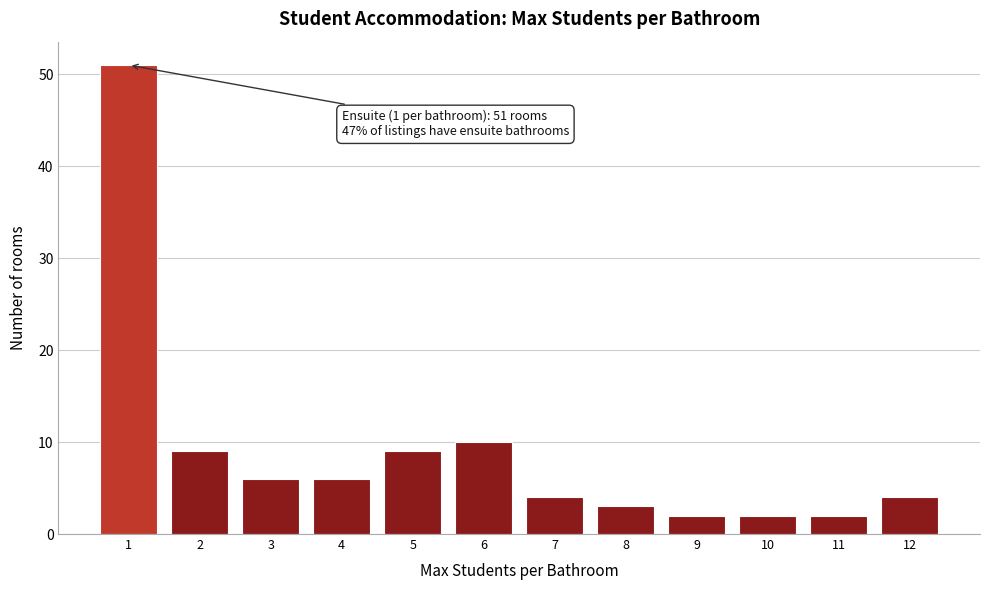

Reading left to right, transcribe all the data shown in this chart.

51	9	6	6	9	10	4	3	2	2	2	4